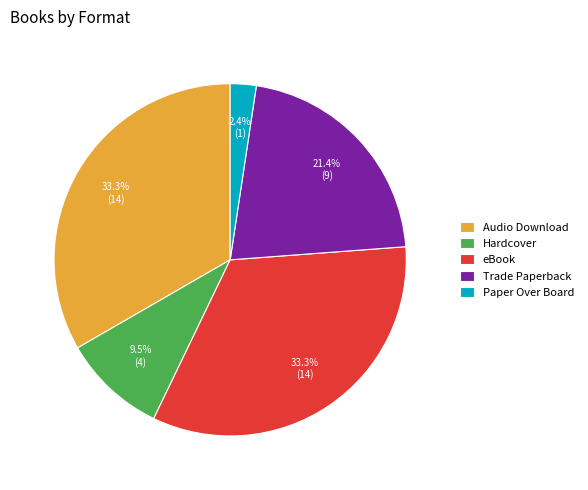

Do eBook and Paper Over Board together represent more than half of the pie?

No